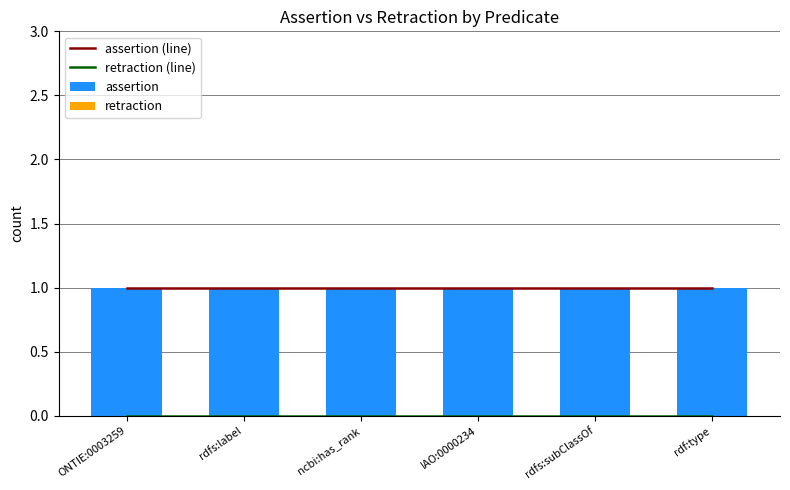

Reading left to right, transcribe all the data shown in this chart.

assertion (line): 1	1	1	1	1	1
retraction (line): 0	0	0	0	0	0
assertion: 1	1	1	1	1	1
retraction: 0	0	0	0	0	0